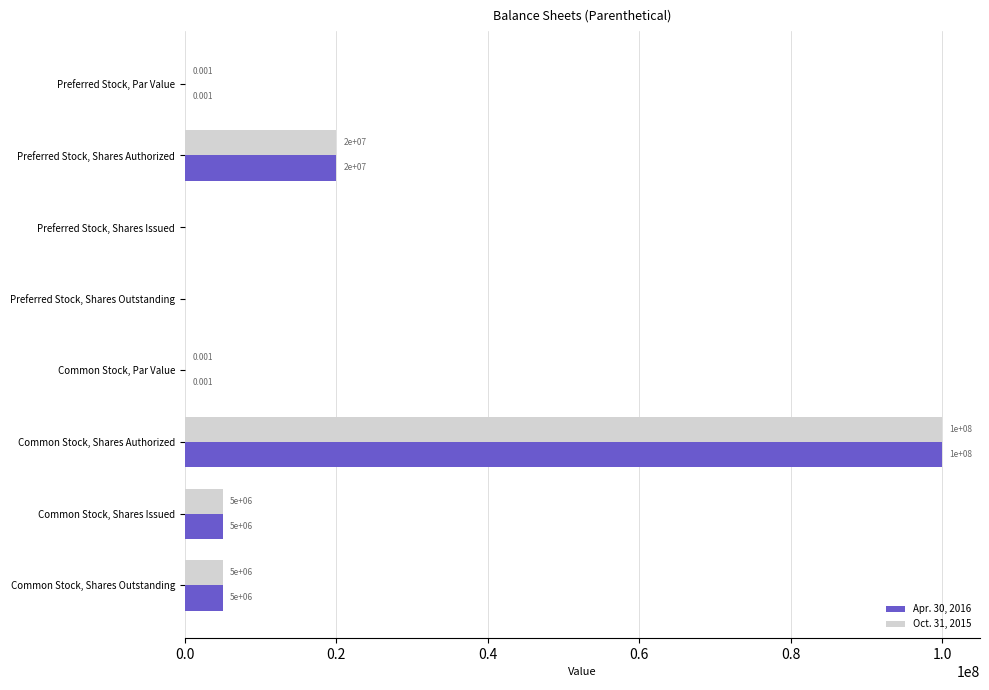

At which category does the chart reach its peak across all series?

Common Stock, Shares Authorized